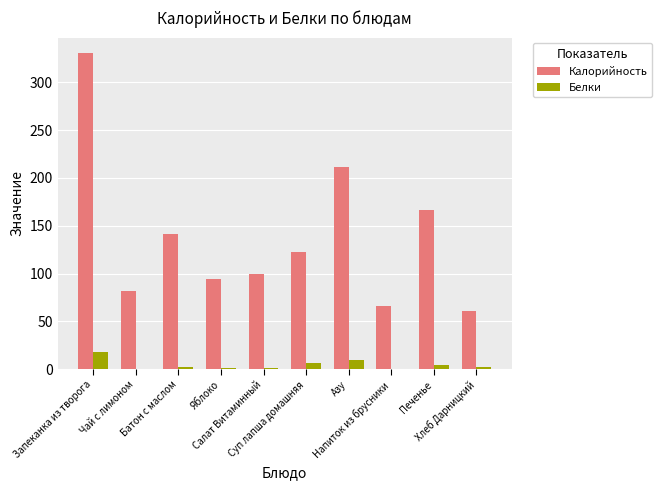

What is the greatest value displayed?

330.2